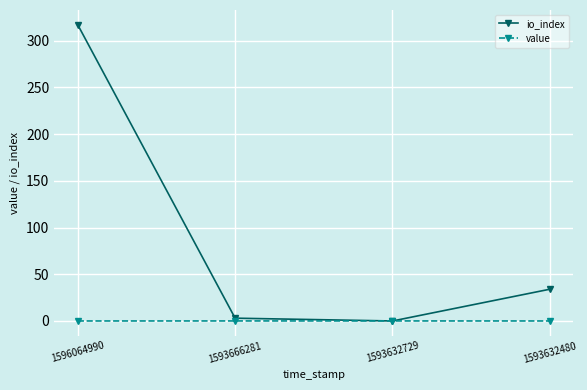

What is the difference between the highest and lowest values at 1593632480?

34.0